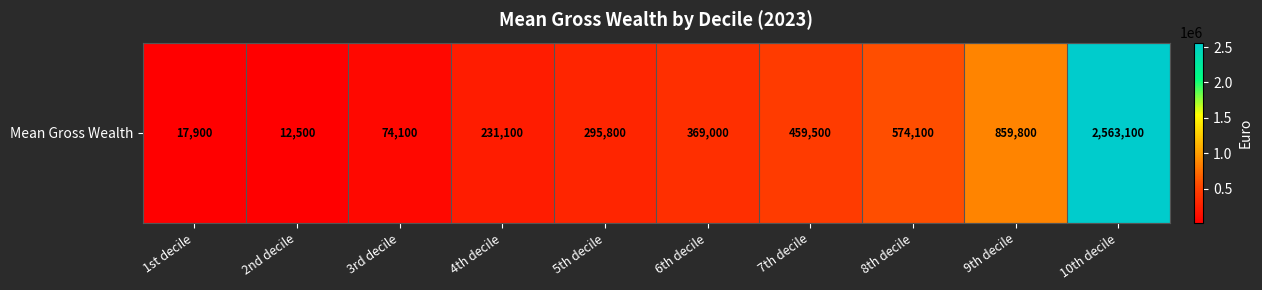

What is the sum of the values at 8th decile and 9th decile?

1433900